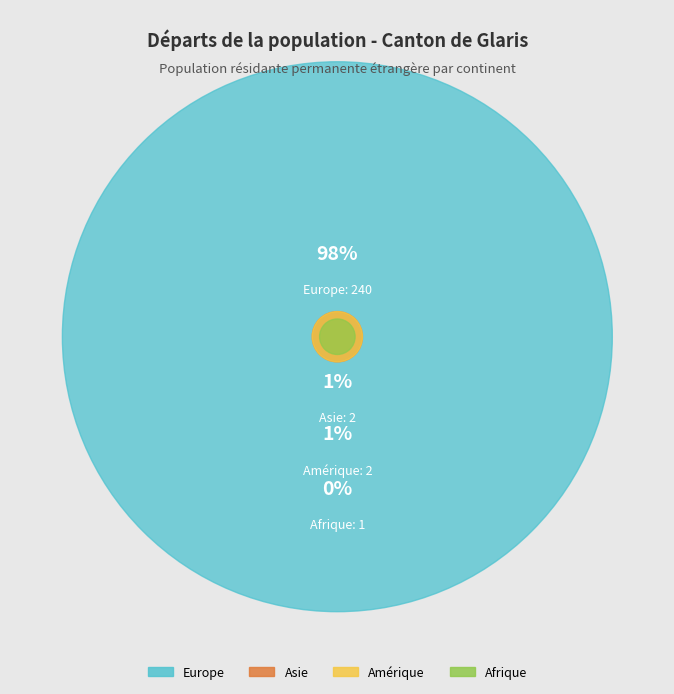

What is the largest slice in the pie chart?

Europe